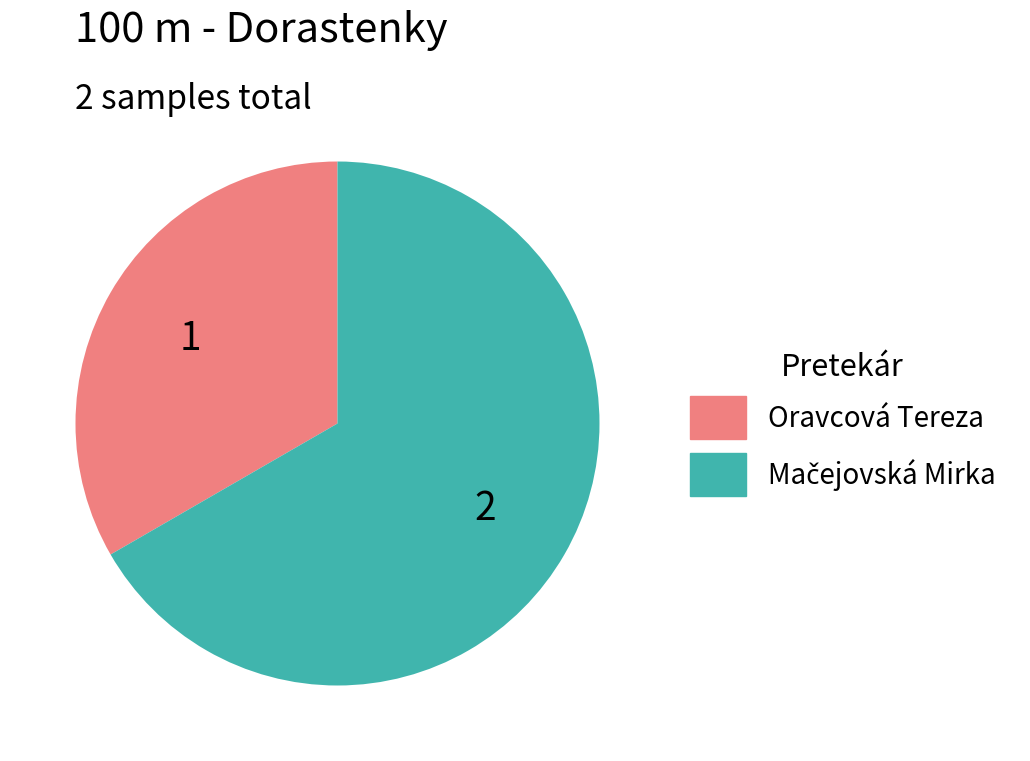

Does Oravcová Tereza account for over 50% of the chart?

No